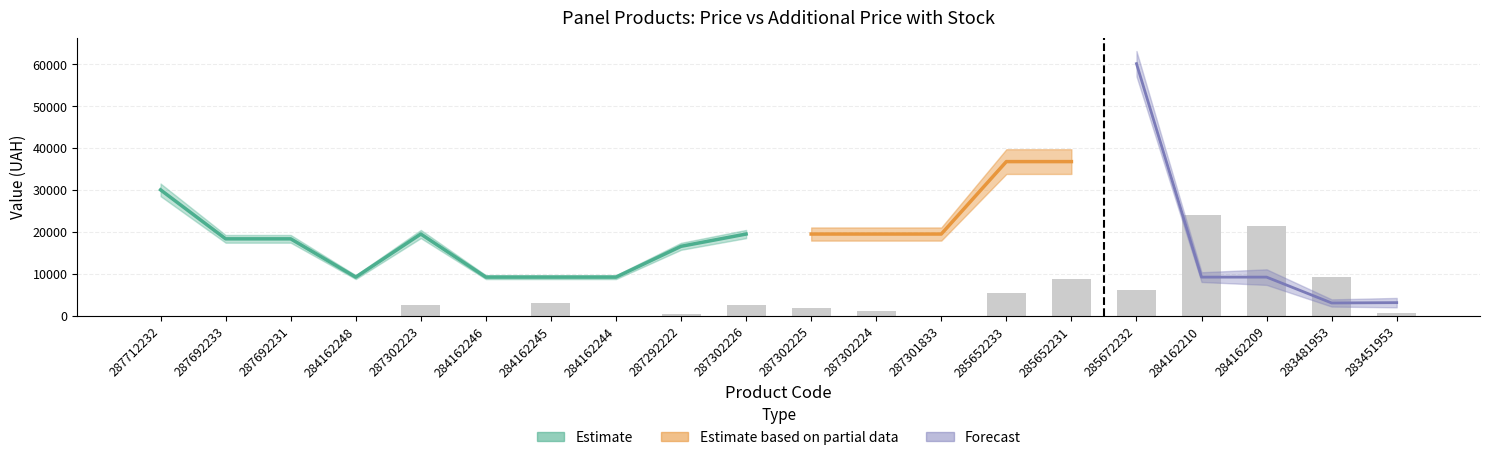

What is the sum of all values?

88172.0